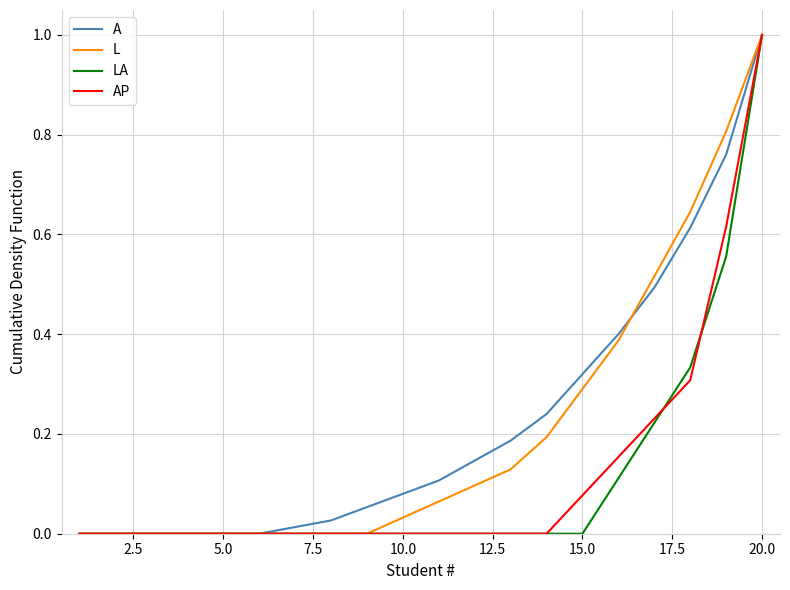

What are all the series names shown in the legend?

A, L, LA, AP